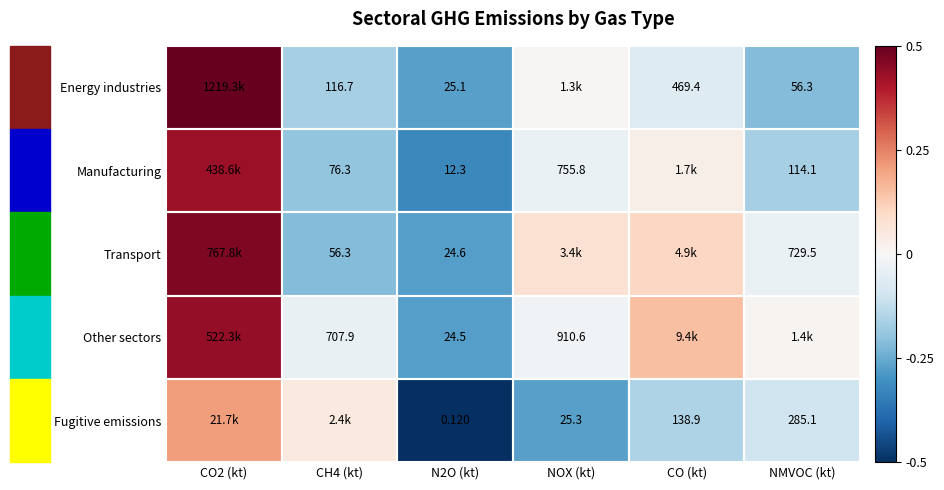

Which has a higher value, N2O (kt) or CO2 (kt)?

CO2 (kt)